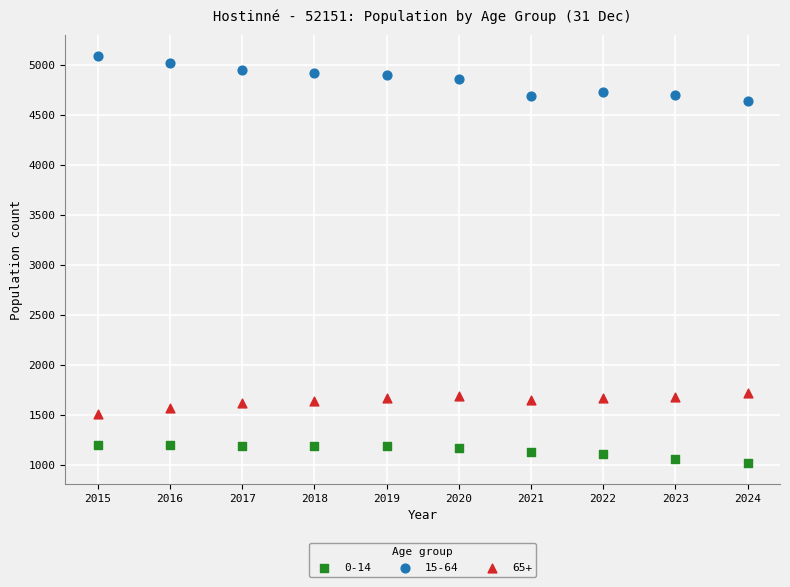

Which series contains the lowest Y value?

0-14